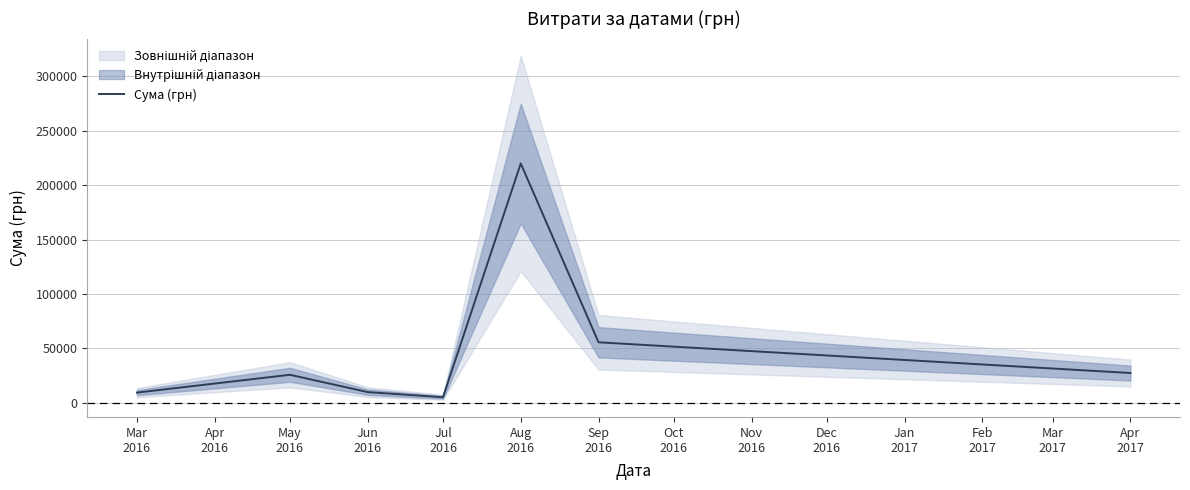

The chart shows a value of 14001.2 at Jun 2016. True or false?

False